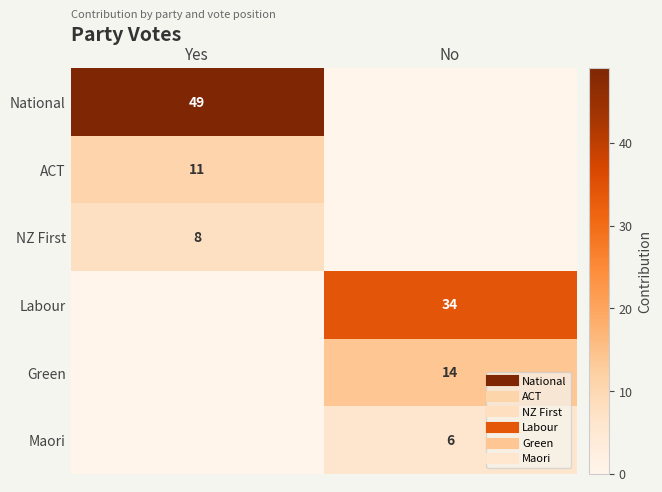

Which series has the largest total across all categories?

National